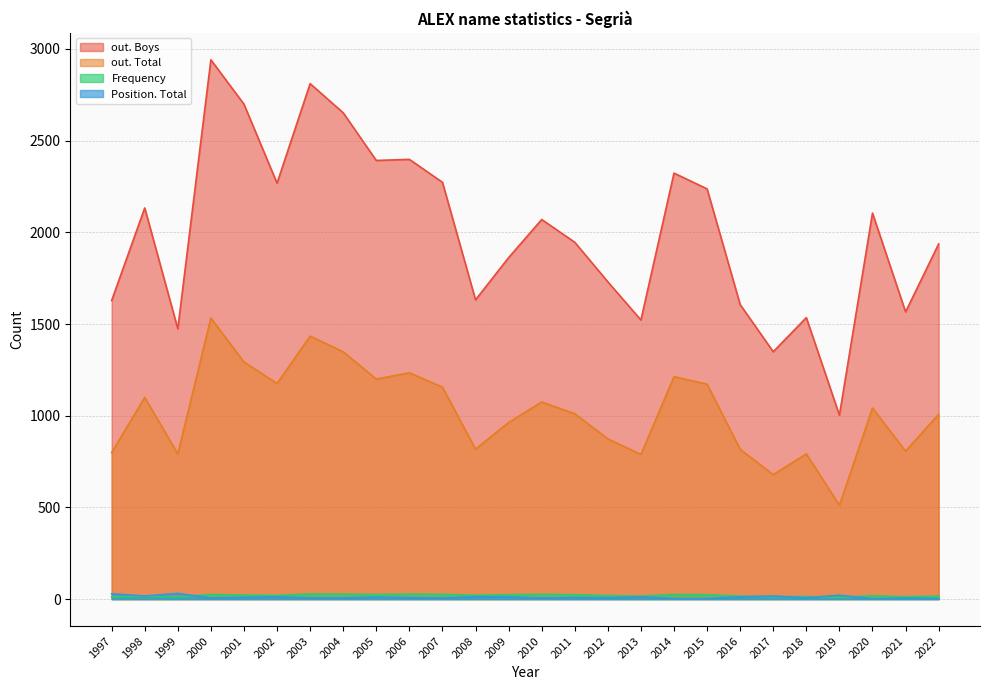

At which label does out. Boys reach its minimum?

2019